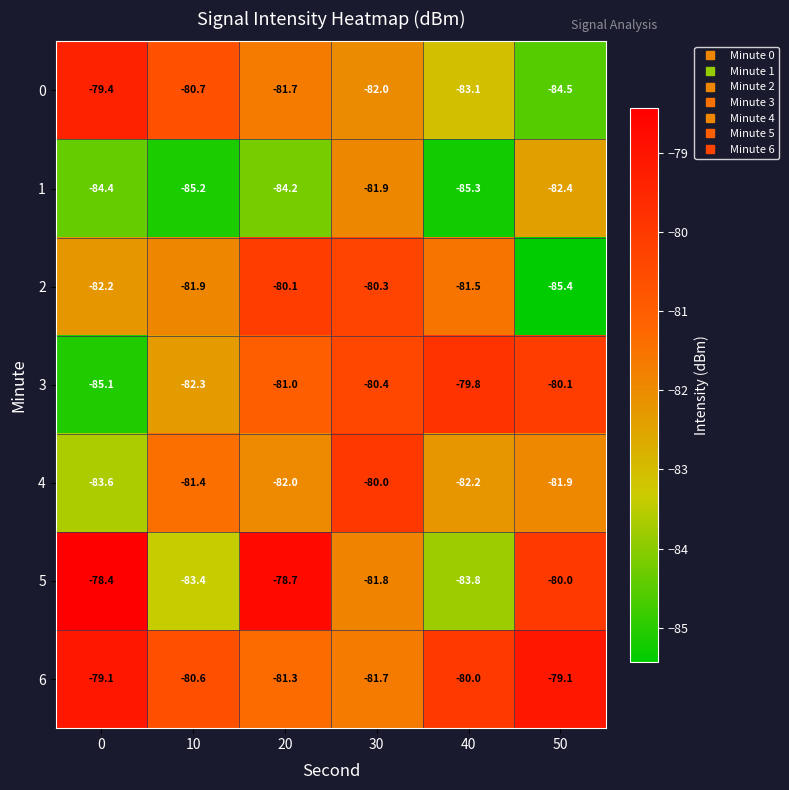

True or false: 3 has a value of -82.3 at 10.

True